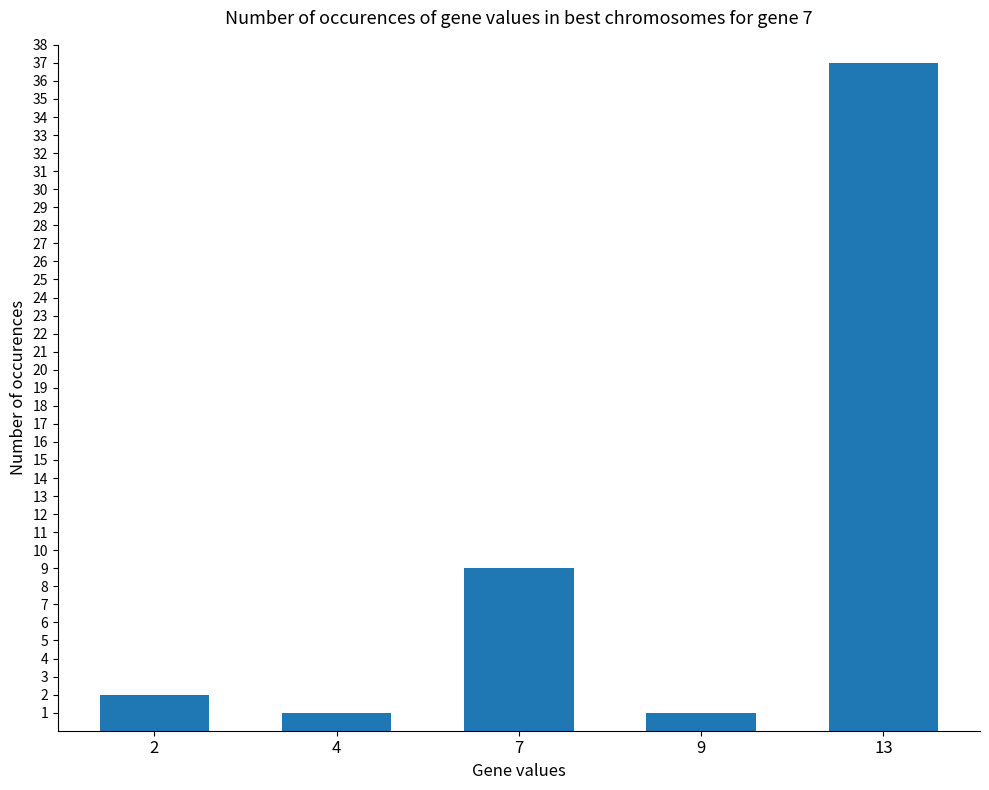

The chart shows a value of 1 at 9. True or false?

True